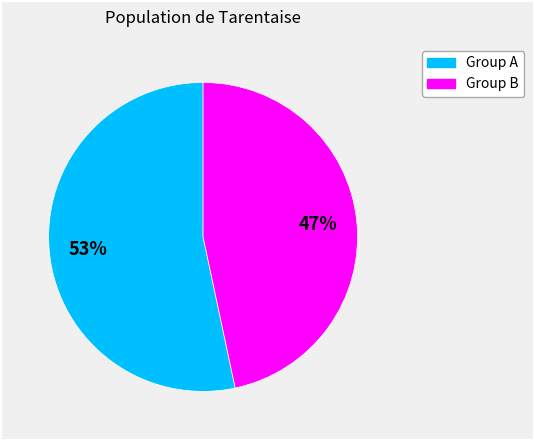

To the nearest percent, what is the average slice percentage?

50%